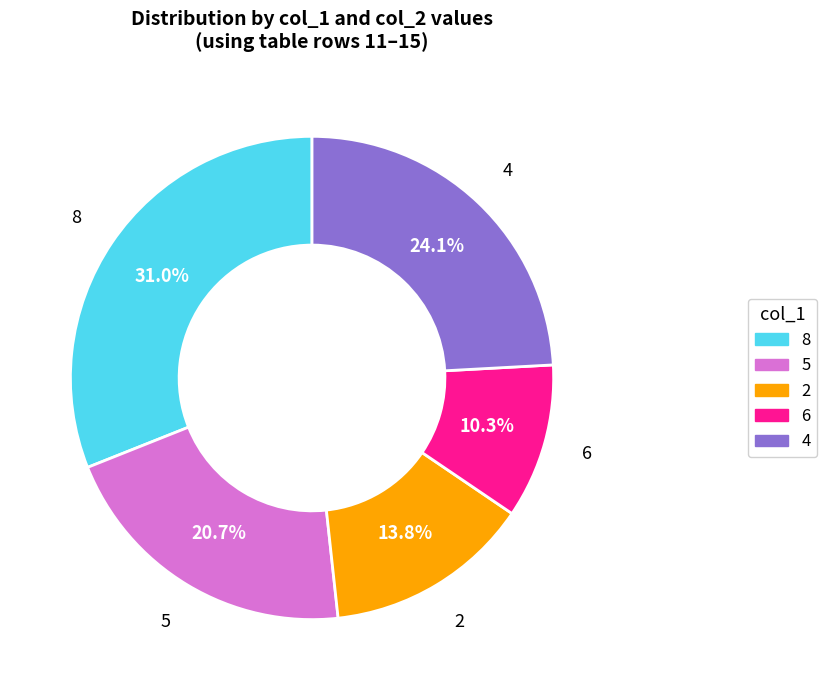

Which has a higher value, 8 or 5?

8